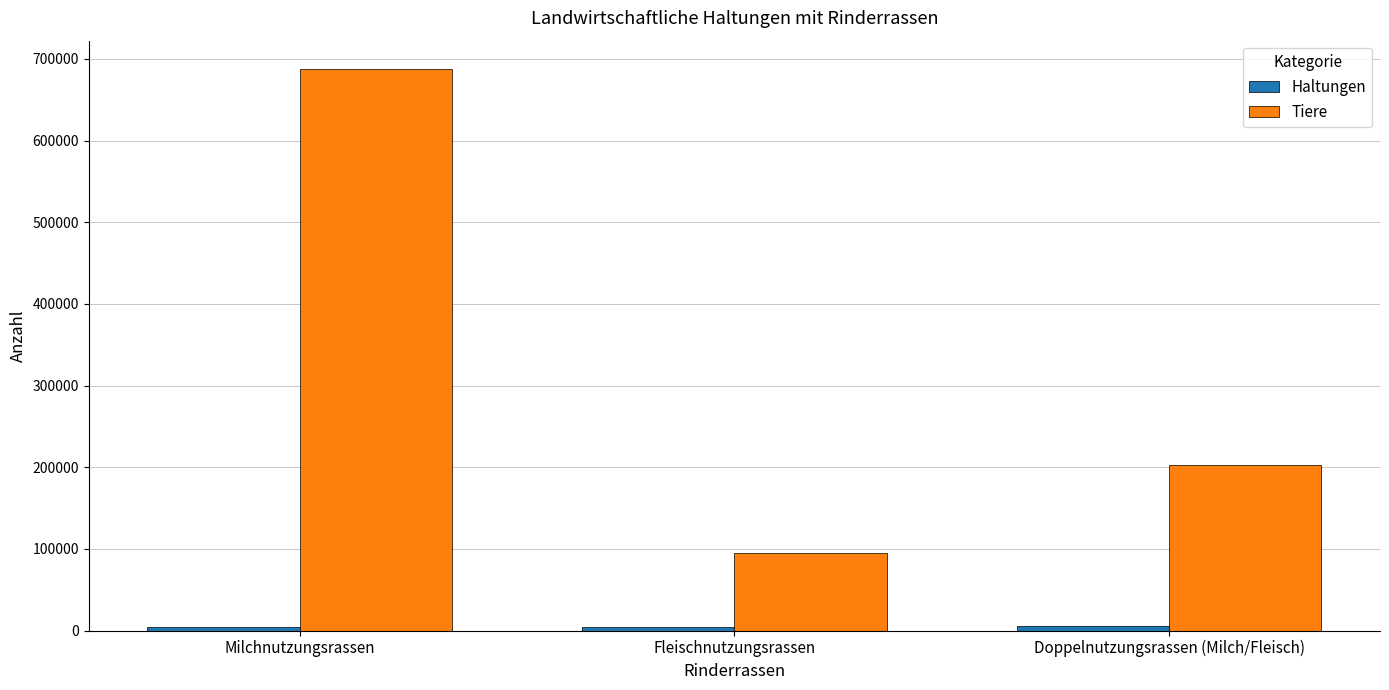

Which series has the largest total across all categories?

Tiere